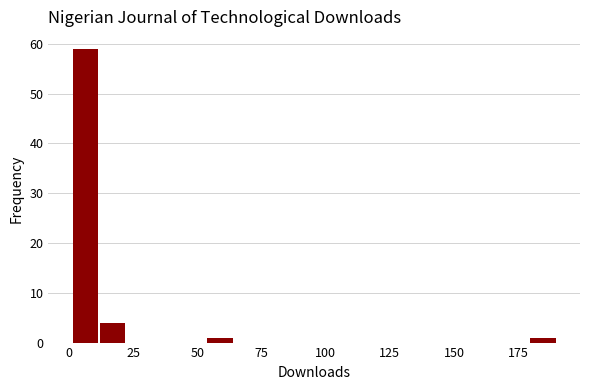

Around what value on the x-axis is the tallest bar? Give the approximate position of its centre, as read against the axis.

5